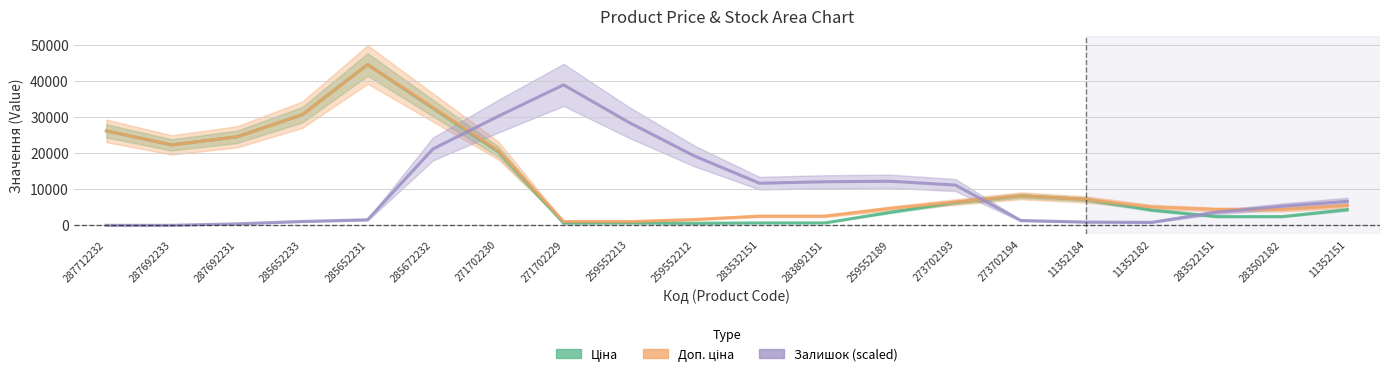

Which series ends up on top after the final intersection of Ціна and Доп. ціна?

Доп. ціна